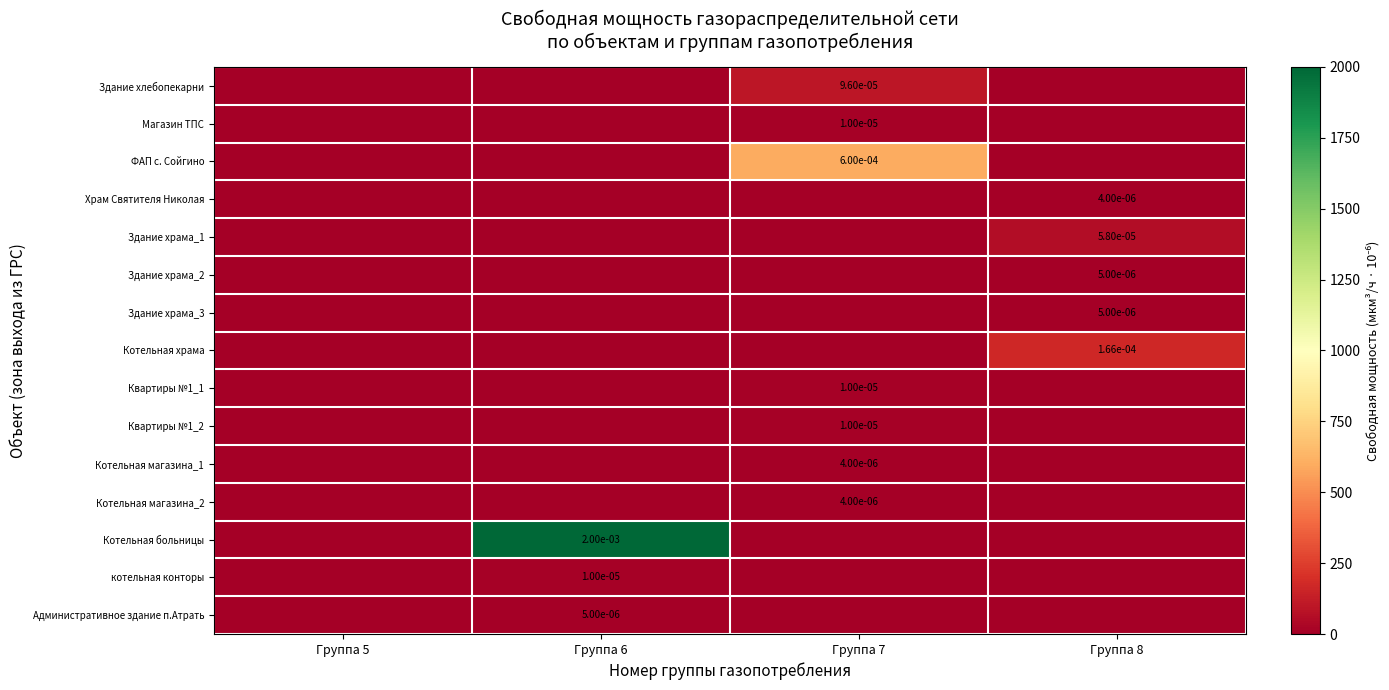

The Квартиры №1_2 series shows 10 at Группа 7. True or false?

True